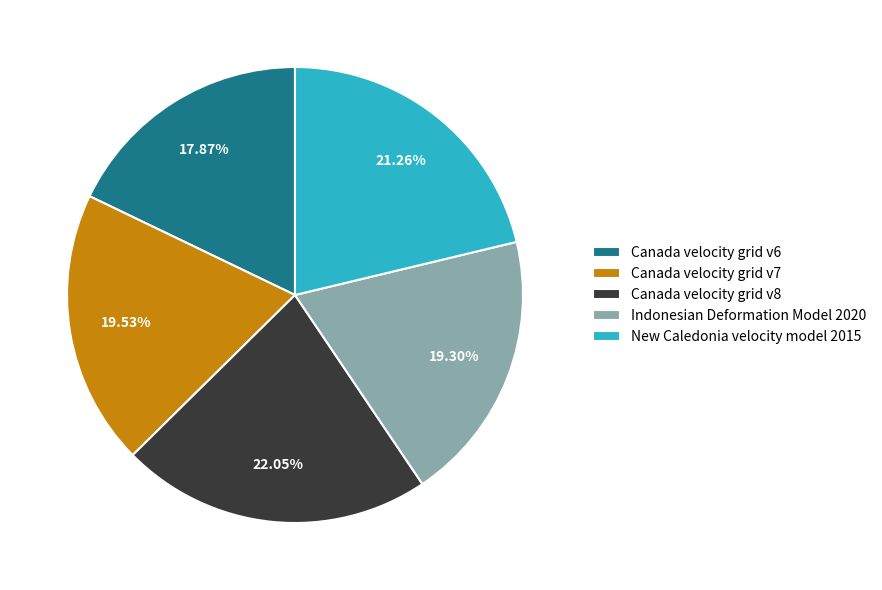

Is there a majority slice in this chart?

No